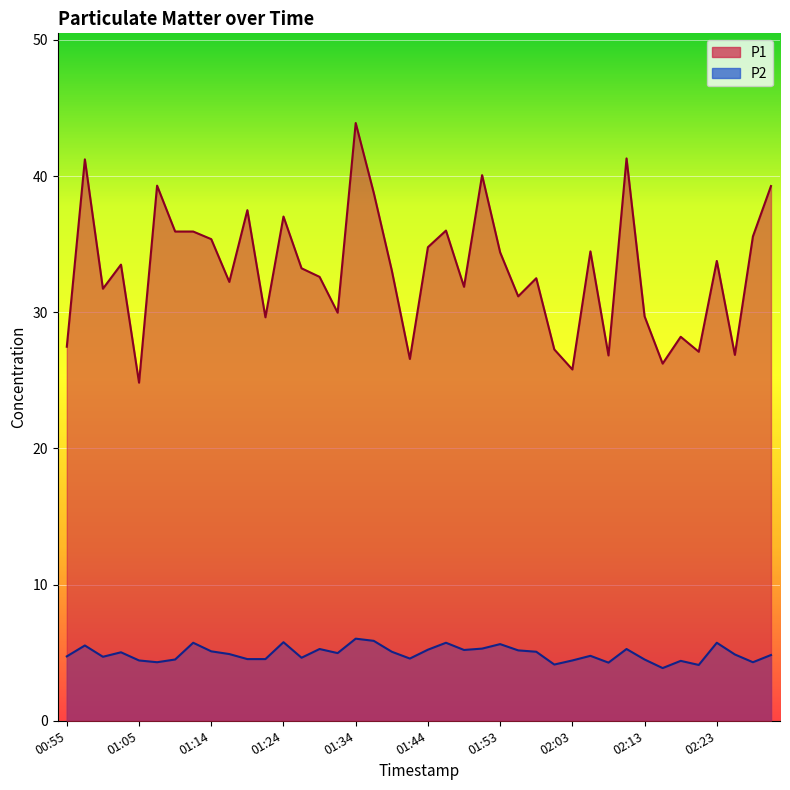

True or false: P2 and P1 intersect in this chart.

False